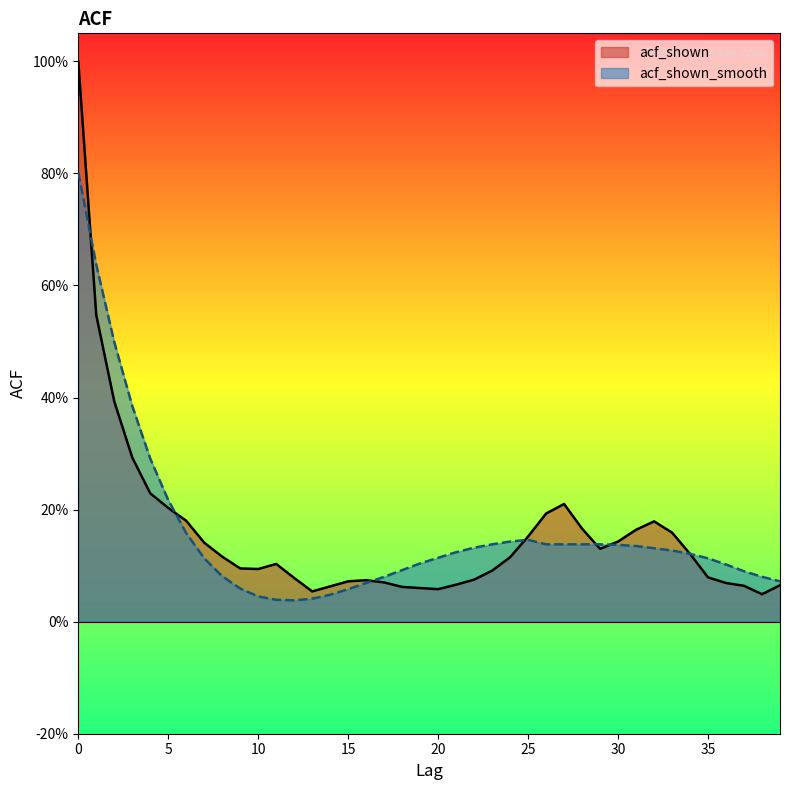

What is the difference between the maximum and minimum values in the acf_shown series?

1.0